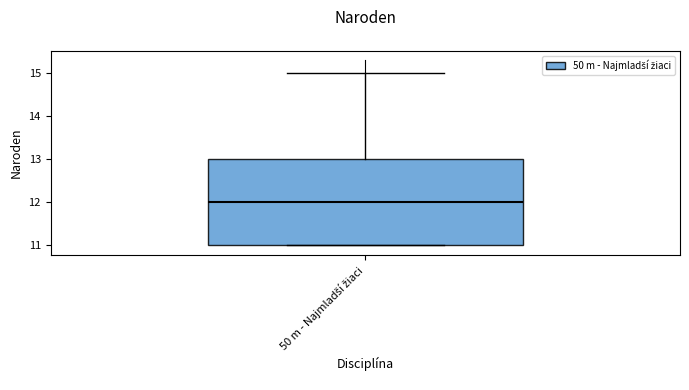

Transcribe this box plot: give where the median line is, the range the box spans, and where the two whiskers end, as read against the y-axis. The values are not printed on the chart, so give them approximately, as read against the axis.

median 12, box 11 to 13, whiskers 11 to 15